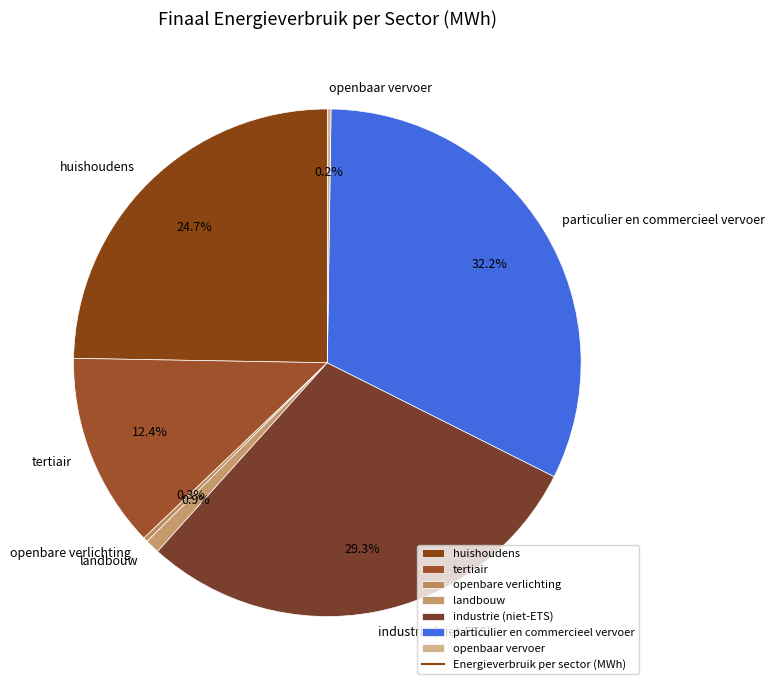

Which category has the biggest portion of the pie?

particulier en commercieel vervoer